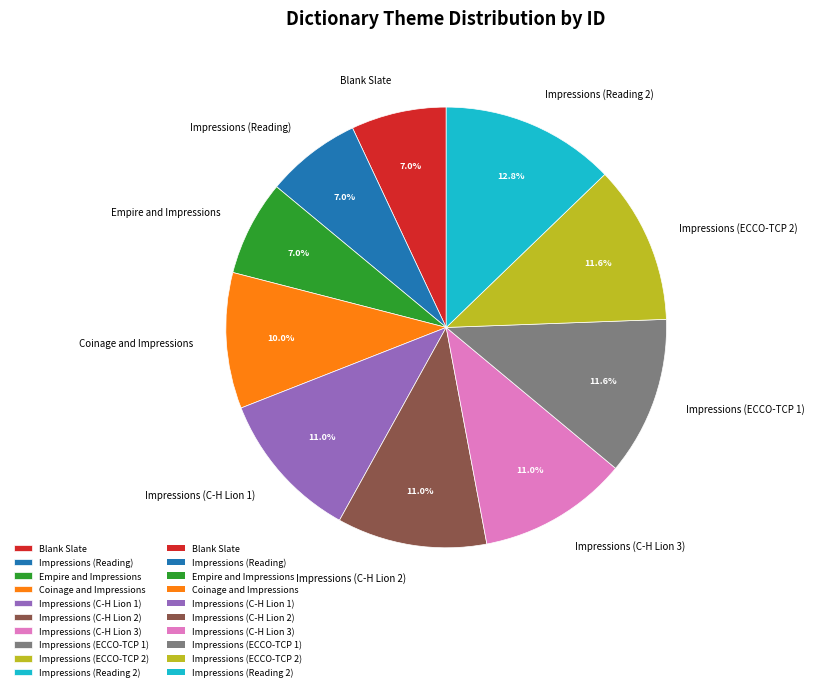

To the nearest percent, what is the average slice percentage?

10%